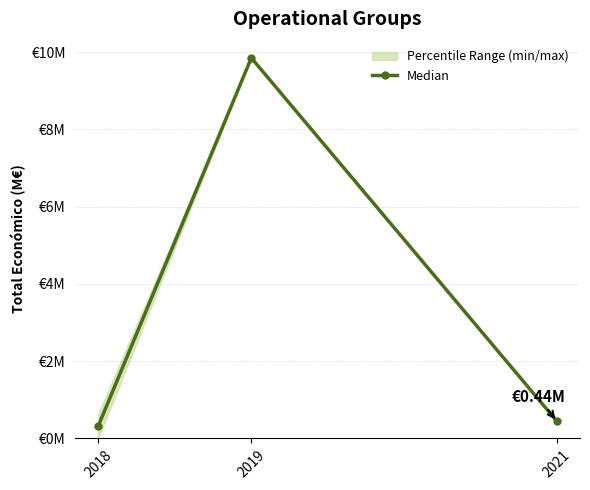

Reading left to right, list all the values displayed in this chart.

2018=0.3	2019=9.8	2021=0.4